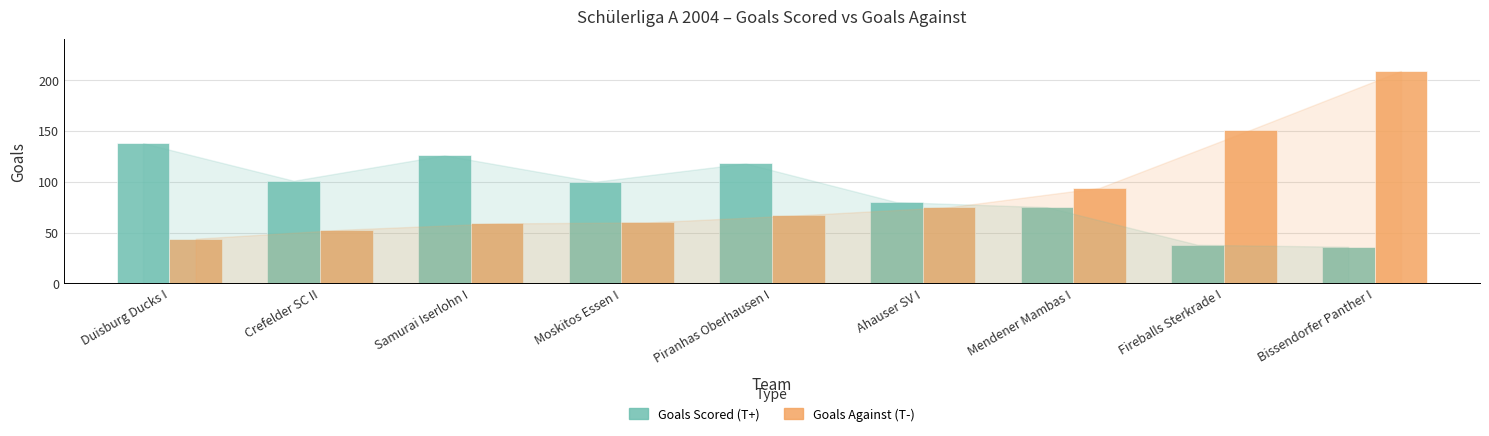

What is the total value across all series at Samurai Iserlohn I?

185